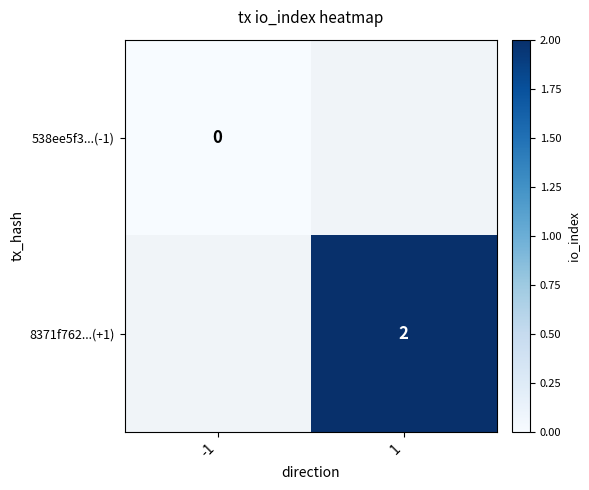

True or false: 8371f762...(+1) has a value of 2 at 1.

True